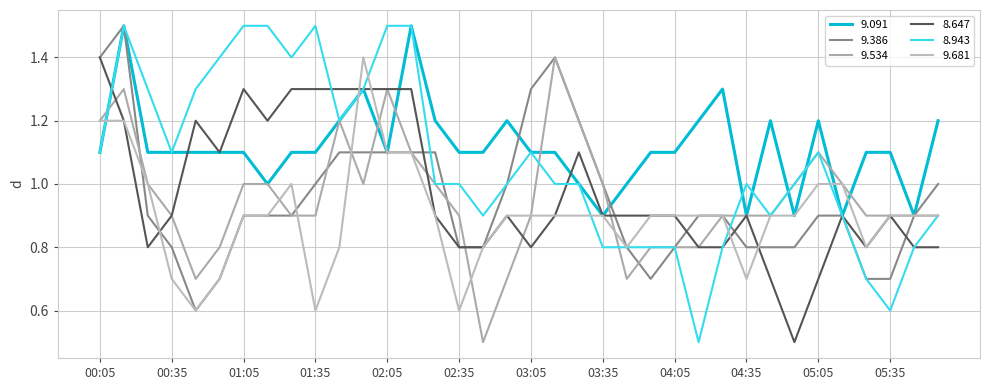

What are all the series names shown in the legend?

9.091, 9.386, 9.534, 8.647, 8.943, 9.681